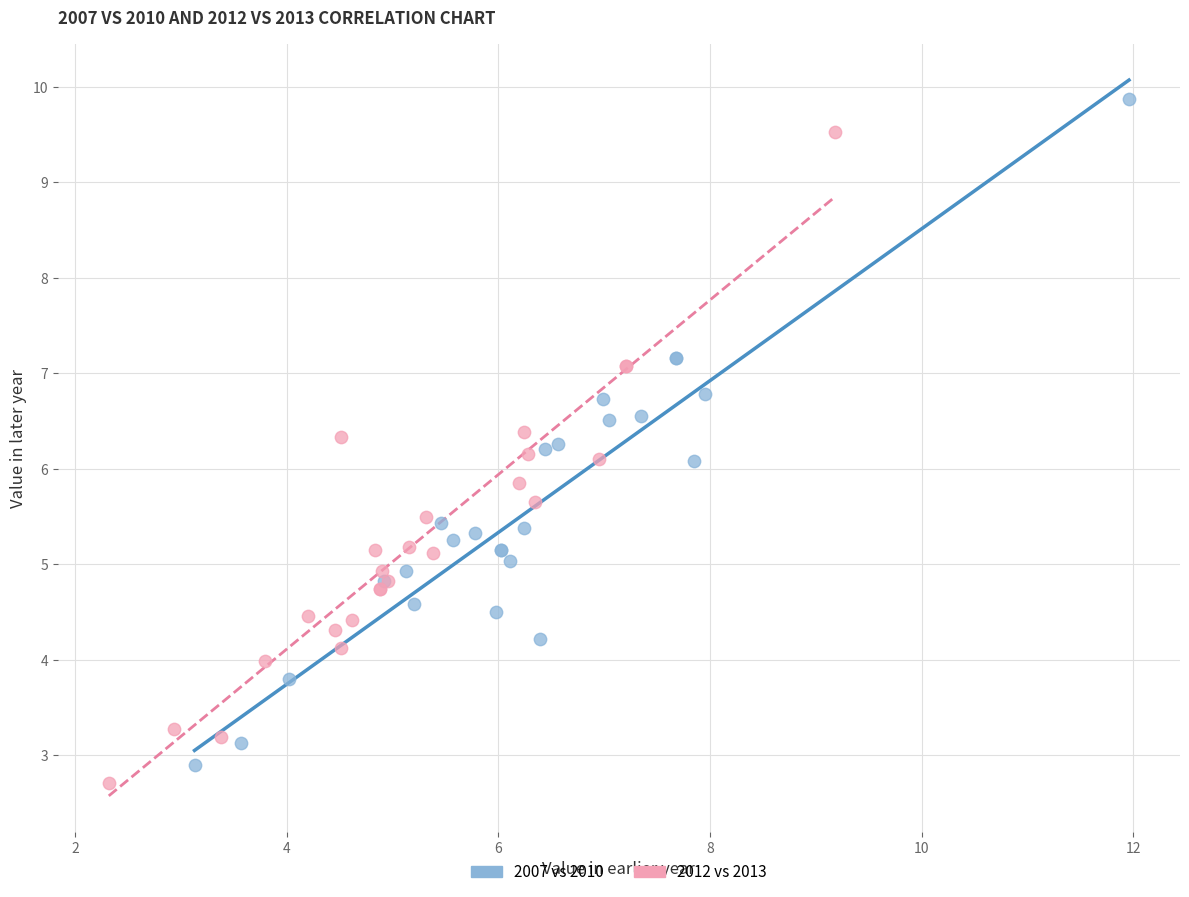

Which series contains the highest Y value?

2007 vs 2010